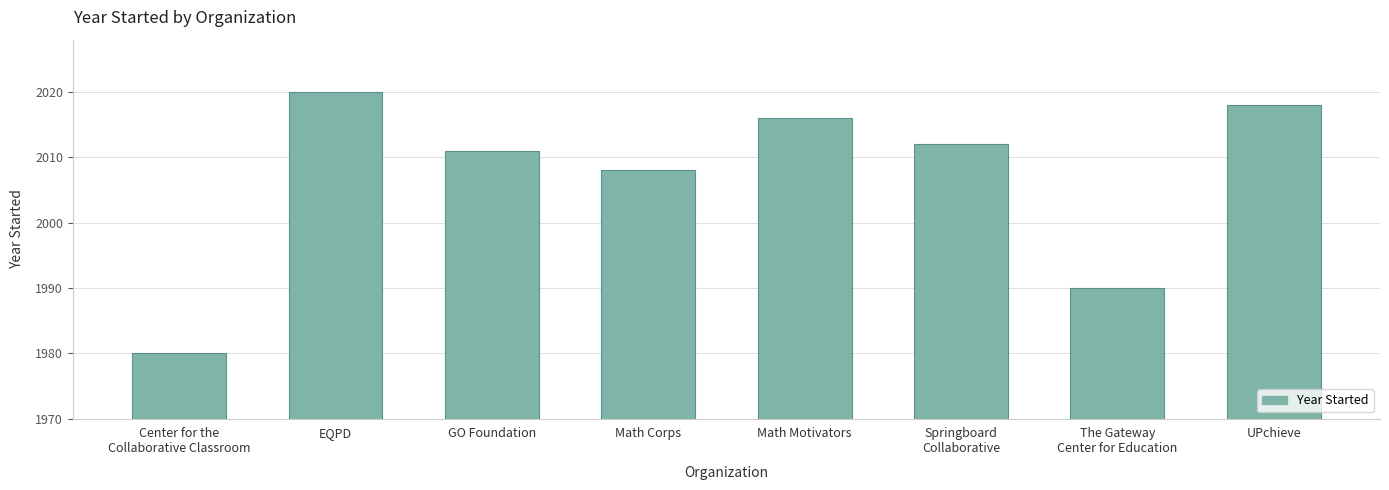

What is the change in value from GO Foundation to UPchieve?

+7